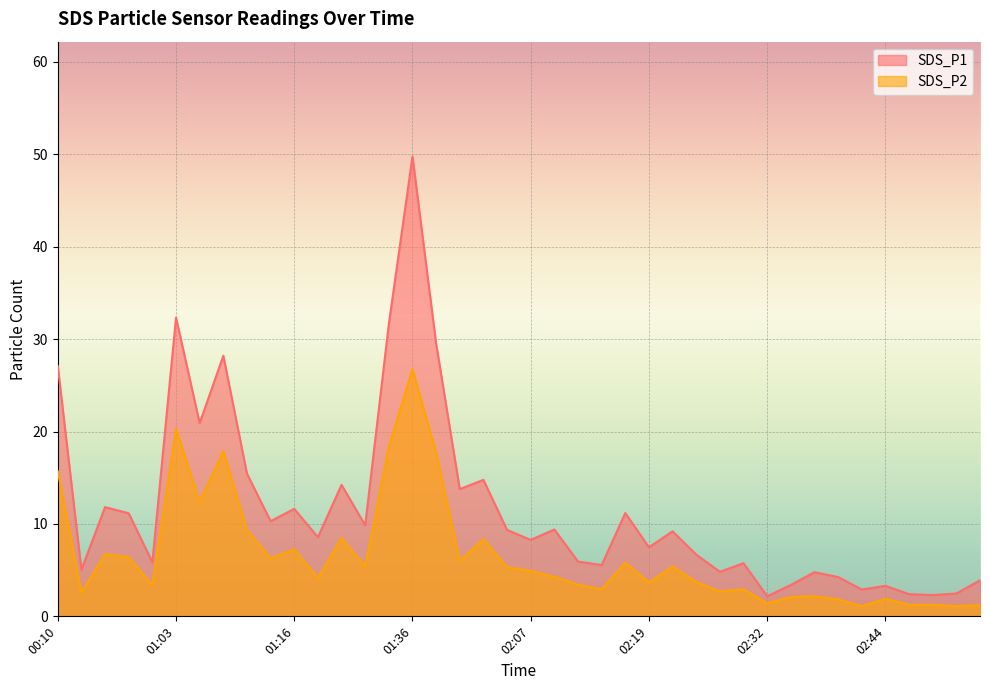

What is the greatest value displayed?

49.8